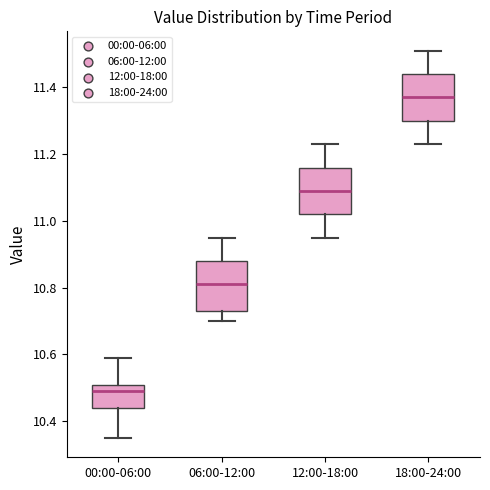

Reading left to right, read every box against the y-axis: the position of its median line, the range the box covers, and the ends of its whiskers. The values are not printed on the chart, so give them approximately, as read against the axis.

00:00-06:00: median 10.50, box 10.44 to 10.52, whiskers 10.36 to 10.60
06:00-12:00: median 10.82, box 10.74 to 10.88, whiskers 10.70 to 10.96
12:00-18:00: median 11.10, box 11.02 to 11.16, whiskers 10.96 to 11.24
18:00-24:00: median 11.38, box 11.30 to 11.44, whiskers 11.24 to 11.52